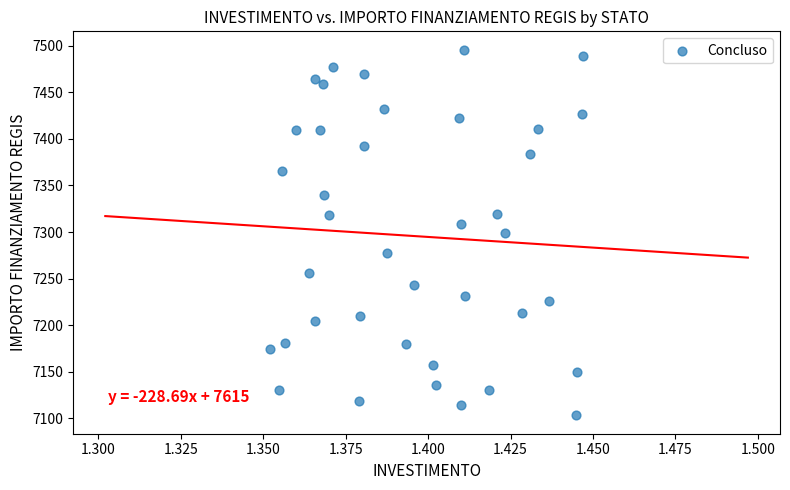

What is the range of Y values (max minus min)?

392.5